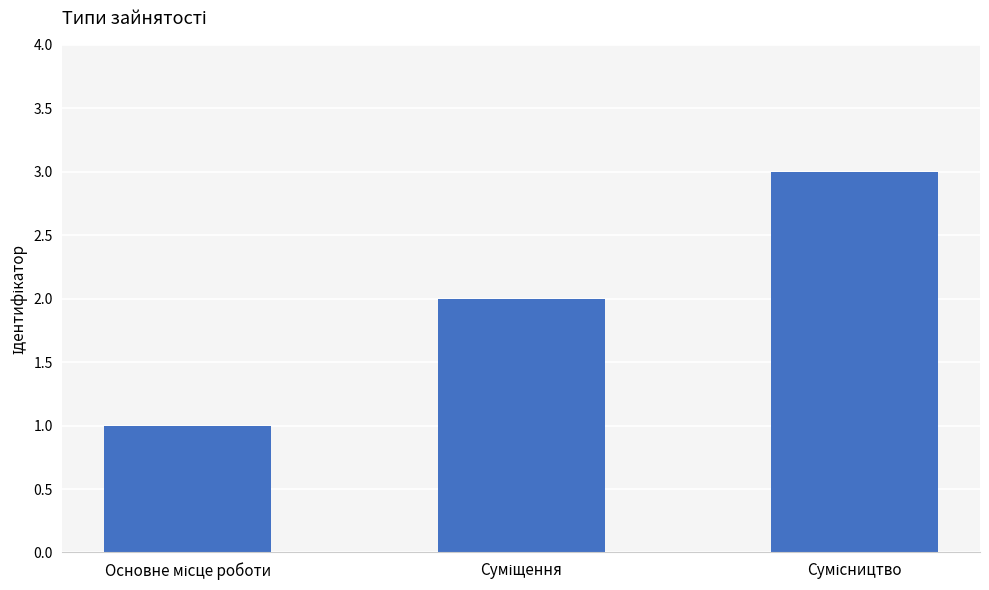

What is the sum of all values?

6